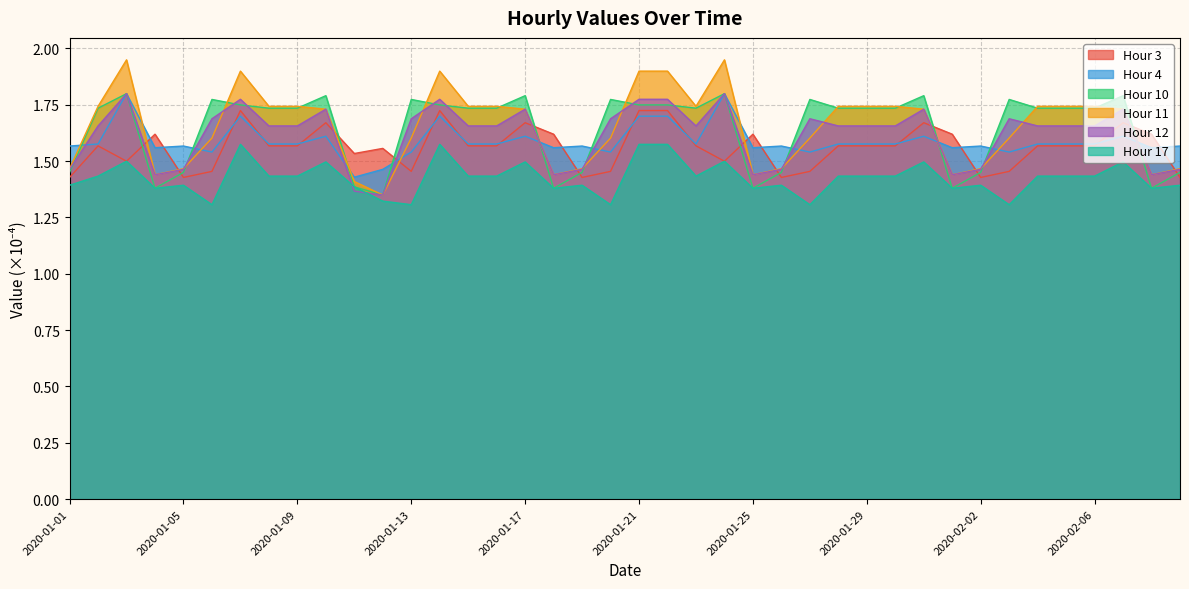

Reading left to right, list all the values displayed in this chart.

Hour 3: 2020-01-01=1.4	2020-01-02=1.6	2020-01-03=1.5	2020-01-04=1.6	2020-01-05=1.4	2020-01-06=1.5	2020-01-07=1.7	2020-01-08=1.6	2020-01-09=1.6	2020-01-10=1.7	2020-01-11=1.5	2020-01-12=1.6	2020-01-13=1.5	2020-01-14=1.7	2020-01-15=1.6	2020-01-16=1.6	2020-01-17=1.7	2020-01-18=1.6	2020-01-19=1.4	2020-01-20=1.5	2020-01-21=1.7	2020-01-22=1.7	2020-01-23=1.6	2020-01-24=1.5	2020-01-25=1.6	2020-01-26=1.4	2020-01-27=1.5	2020-01-28=1.6	2020-01-29=1.6	2020-01-30=1.6	2020-01-31=1.7	2020-02-01=1.6	2020-02-02=1.4	2020-02-03=1.5	2020-02-04=1.6	2020-02-05=1.6	2020-02-06=1.6	2020-02-07=1.7	2020-02-08=1.6	2020-02-09=1.4
Hour 4: 2020-01-01=1.6	2020-01-02=1.6	2020-01-03=1.8	2020-01-04=1.6	2020-01-05=1.6	2020-01-06=1.5	2020-01-07=1.7	2020-01-08=1.6	2020-01-09=1.6	2020-01-10=1.6	2020-01-11=1.4	2020-01-12=1.5	2020-01-13=1.5	2020-01-14=1.7	2020-01-15=1.6	2020-01-16=1.6	2020-01-17=1.6	2020-01-18=1.6	2020-01-19=1.6	2020-01-20=1.5	2020-01-21=1.7	2020-01-22=1.7	2020-01-23=1.6	2020-01-24=1.8	2020-01-25=1.6	2020-01-26=1.6	2020-01-27=1.5	2020-01-28=1.6	2020-01-29=1.6	2020-01-30=1.6	2020-01-31=1.6	2020-02-01=1.6	2020-02-02=1.6	2020-02-03=1.5	2020-02-04=1.6	2020-02-05=1.6	2020-02-06=1.6	2020-02-07=1.6	2020-02-08=1.6	2020-02-09=1.6
Hour 10: 2020-01-01=1.5	2020-01-02=1.7	2020-01-03=1.8	2020-01-04=1.4	2020-01-05=1.5	2020-01-06=1.8	2020-01-07=1.7	2020-01-08=1.7	2020-01-09=1.7	2020-01-10=1.8	2020-01-11=1.4	2020-01-12=1.3	2020-01-13=1.8	2020-01-14=1.7	2020-01-15=1.7	2020-01-16=1.7	2020-01-17=1.8	2020-01-18=1.4	2020-01-19=1.5	2020-01-20=1.8	2020-01-21=1.7	2020-01-22=1.7	2020-01-23=1.7	2020-01-24=1.8	2020-01-25=1.4	2020-01-26=1.5	2020-01-27=1.8	2020-01-28=1.7	2020-01-29=1.7	2020-01-30=1.7	2020-01-31=1.8	2020-02-01=1.4	2020-02-02=1.5	2020-02-03=1.8	2020-02-04=1.7	2020-02-05=1.7	2020-02-06=1.7	2020-02-07=1.8	2020-02-08=1.4	2020-02-09=1.5
Hour 11: 2020-01-01=1.5	2020-01-02=1.7	2020-01-03=1.9	2020-01-04=1.4	2020-01-05=1.5	2020-01-06=1.6	2020-01-07=1.9	2020-01-08=1.7	2020-01-09=1.7	2020-01-10=1.7	2020-01-11=1.4	2020-01-12=1.3	2020-01-13=1.6	2020-01-14=1.9	2020-01-15=1.7	2020-01-16=1.7	2020-01-17=1.7	2020-01-18=1.4	2020-01-19=1.5	2020-01-20=1.6	2020-01-21=1.9	2020-01-22=1.9	2020-01-23=1.7	2020-01-24=1.9	2020-01-25=1.4	2020-01-26=1.5	2020-01-27=1.6	2020-01-28=1.7	2020-01-29=1.7	2020-01-30=1.7	2020-01-31=1.7	2020-02-01=1.4	2020-02-02=1.5	2020-02-03=1.6	2020-02-04=1.7	2020-02-05=1.7	2020-02-06=1.7	2020-02-07=1.7	2020-02-08=1.4	2020-02-09=1.5
Hour 12: 2020-01-01=1.5	2020-01-02=1.7	2020-01-03=1.8	2020-01-04=1.4	2020-01-05=1.5	2020-01-06=1.7	2020-01-07=1.8	2020-01-08=1.7	2020-01-09=1.7	2020-01-10=1.7	2020-01-11=1.4	2020-01-12=1.3	2020-01-13=1.7	2020-01-14=1.8	2020-01-15=1.7	2020-01-16=1.7	2020-01-17=1.7	2020-01-18=1.4	2020-01-19=1.5	2020-01-20=1.7	2020-01-21=1.8	2020-01-22=1.8	2020-01-23=1.7	2020-01-24=1.8	2020-01-25=1.4	2020-01-26=1.5	2020-01-27=1.7	2020-01-28=1.7	2020-01-29=1.7	2020-01-30=1.7	2020-01-31=1.7	2020-02-01=1.4	2020-02-02=1.5	2020-02-03=1.7	2020-02-04=1.7	2020-02-05=1.7	2020-02-06=1.7	2020-02-07=1.7	2020-02-08=1.4	2020-02-09=1.5
Hour 17: 2020-01-01=1.4	2020-01-02=1.4	2020-01-03=1.5	2020-01-04=1.4	2020-01-05=1.4	2020-01-06=1.3	2020-01-07=1.6	2020-01-08=1.4	2020-01-09=1.4	2020-01-10=1.5	2020-01-11=1.4	2020-01-12=1.3	2020-01-13=1.3	2020-01-14=1.6	2020-01-15=1.4	2020-01-16=1.4	2020-01-17=1.5	2020-01-18=1.4	2020-01-19=1.4	2020-01-20=1.3	2020-01-21=1.6	2020-01-22=1.6	2020-01-23=1.4	2020-01-24=1.5	2020-01-25=1.4	2020-01-26=1.4	2020-01-27=1.3	2020-01-28=1.4	2020-01-29=1.4	2020-01-30=1.4	2020-01-31=1.5	2020-02-01=1.4	2020-02-02=1.4	2020-02-03=1.3	2020-02-04=1.4	2020-02-05=1.4	2020-02-06=1.4	2020-02-07=1.5	2020-02-08=1.4	2020-02-09=1.4